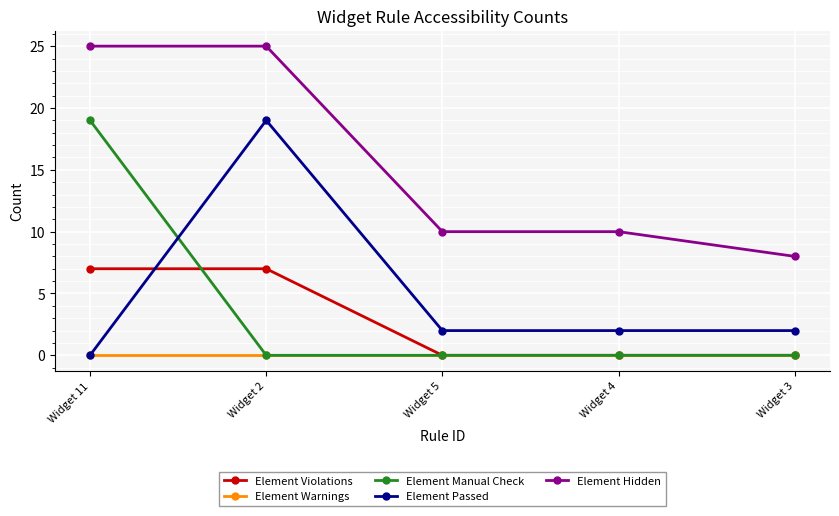

What is the label of the 3rd point from the right?

Widget 5